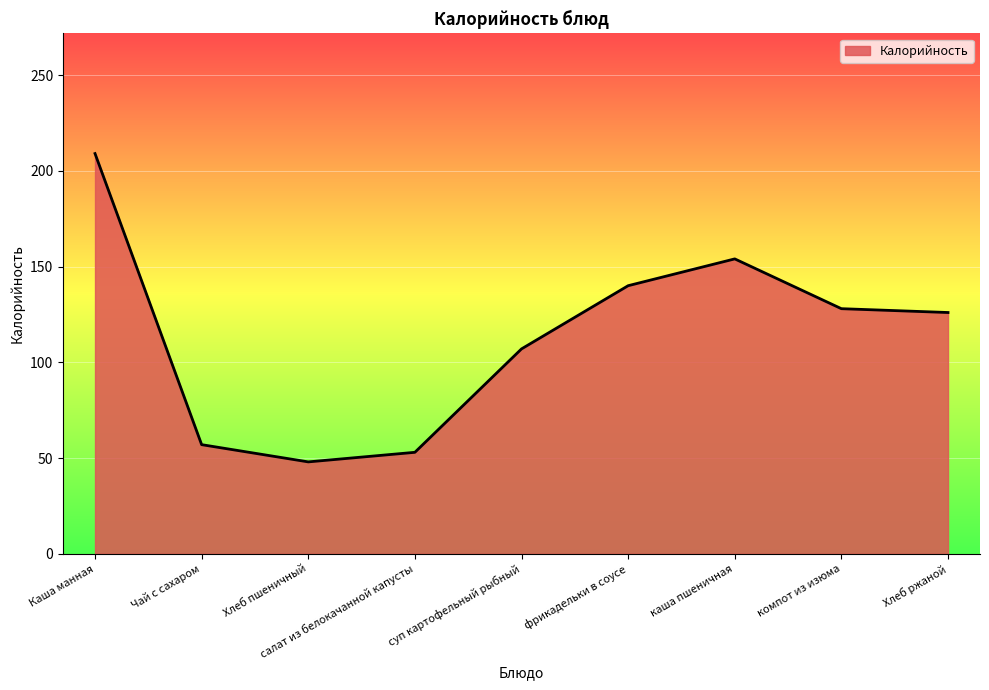

True or false: the data shows 128 at компот из изюма.

True